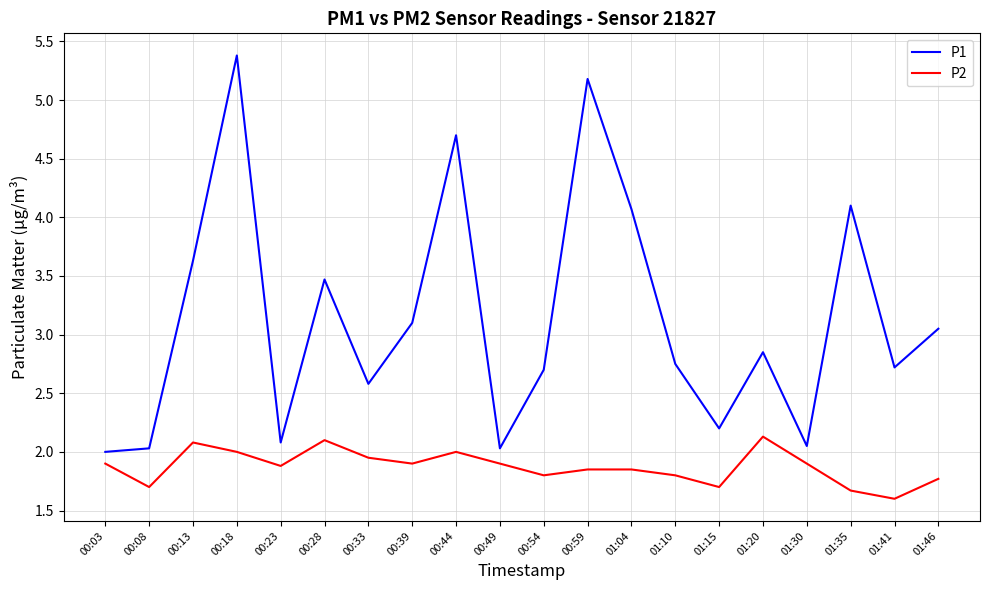

At 00:28, list the series in order from smallest to largest.

P2, P1